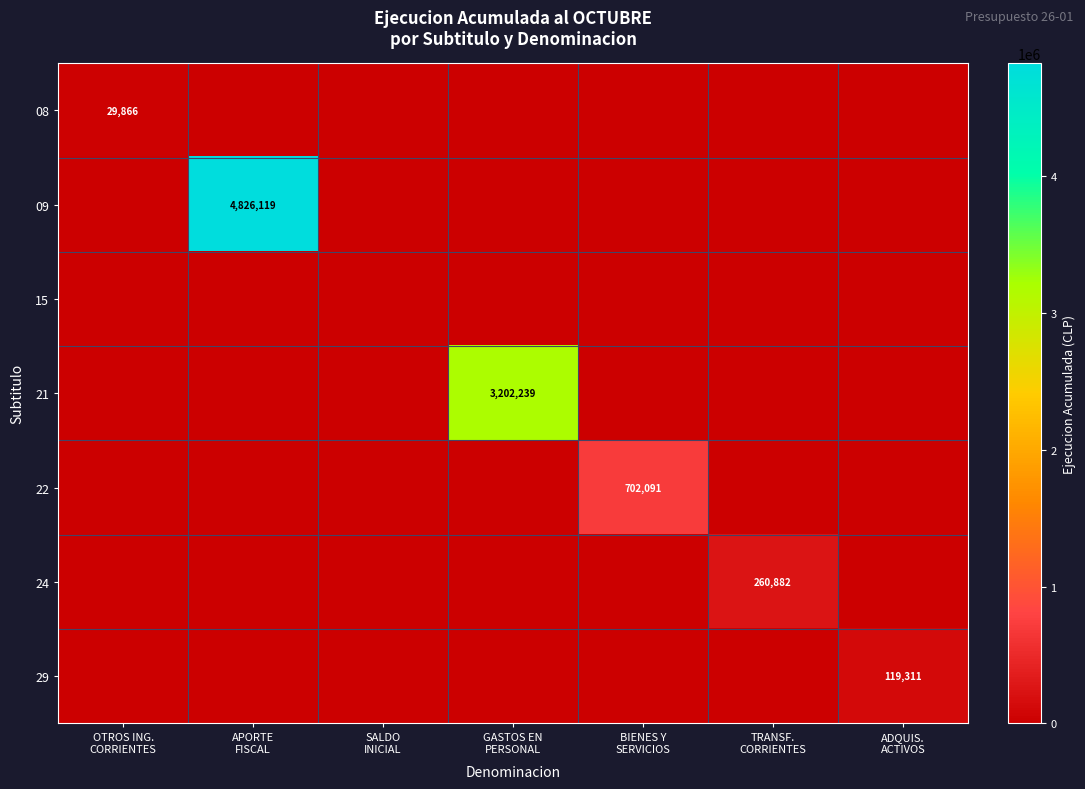

Which has a higher value, GASTOS EN
PERSONAL or TRANSF.
CORRIENTES?

GASTOS EN
PERSONAL